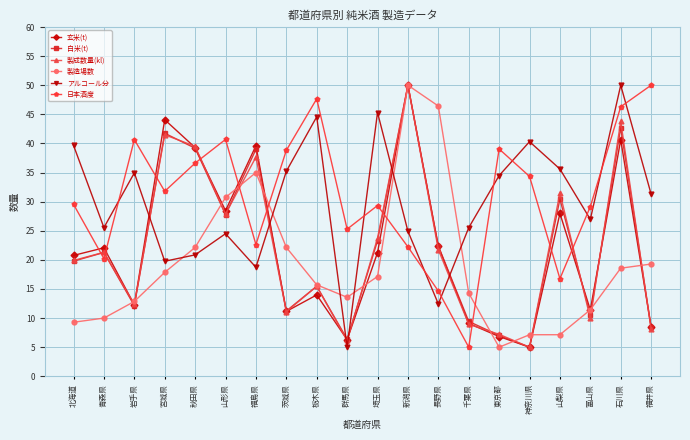

Where do 玄米(t) and 日本酒度 first cross each other?

北海道 and 青森県